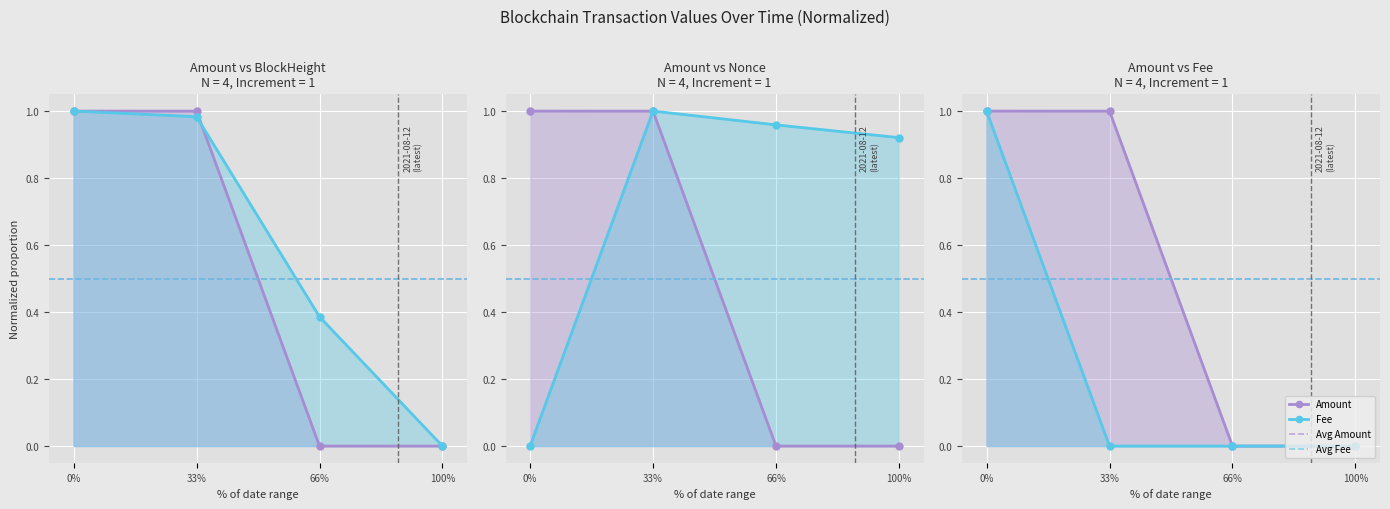

Count the Fee values in the range 0 to 1.

4